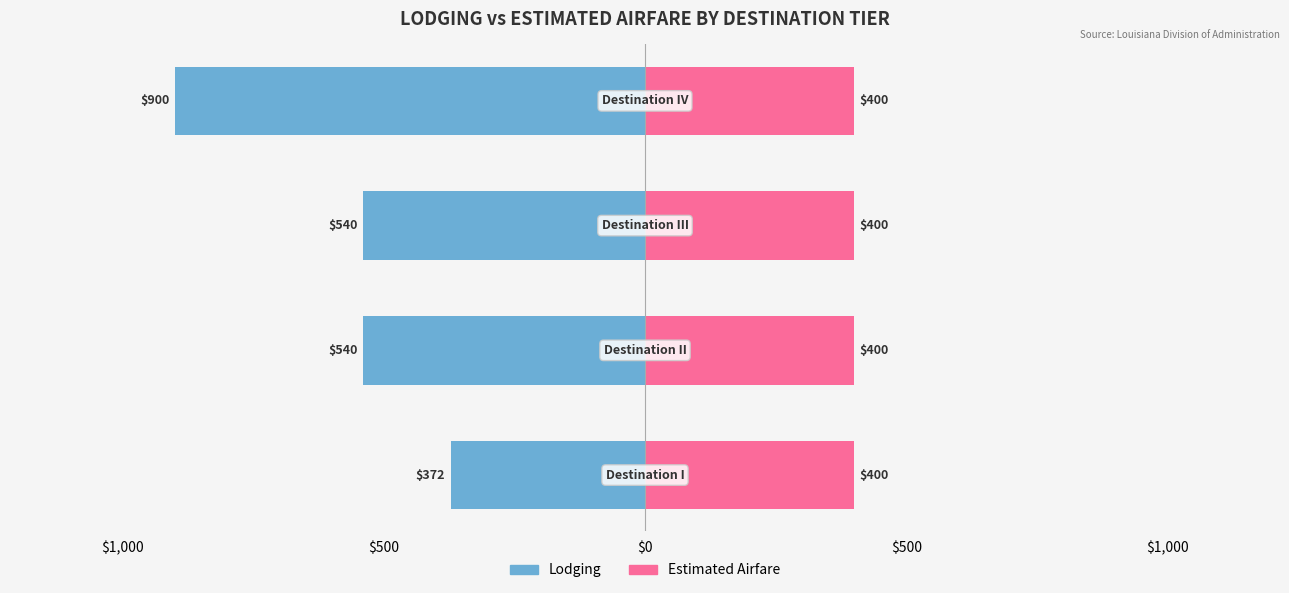

Is it true that Lodging equals -1509.1 at $0?

False